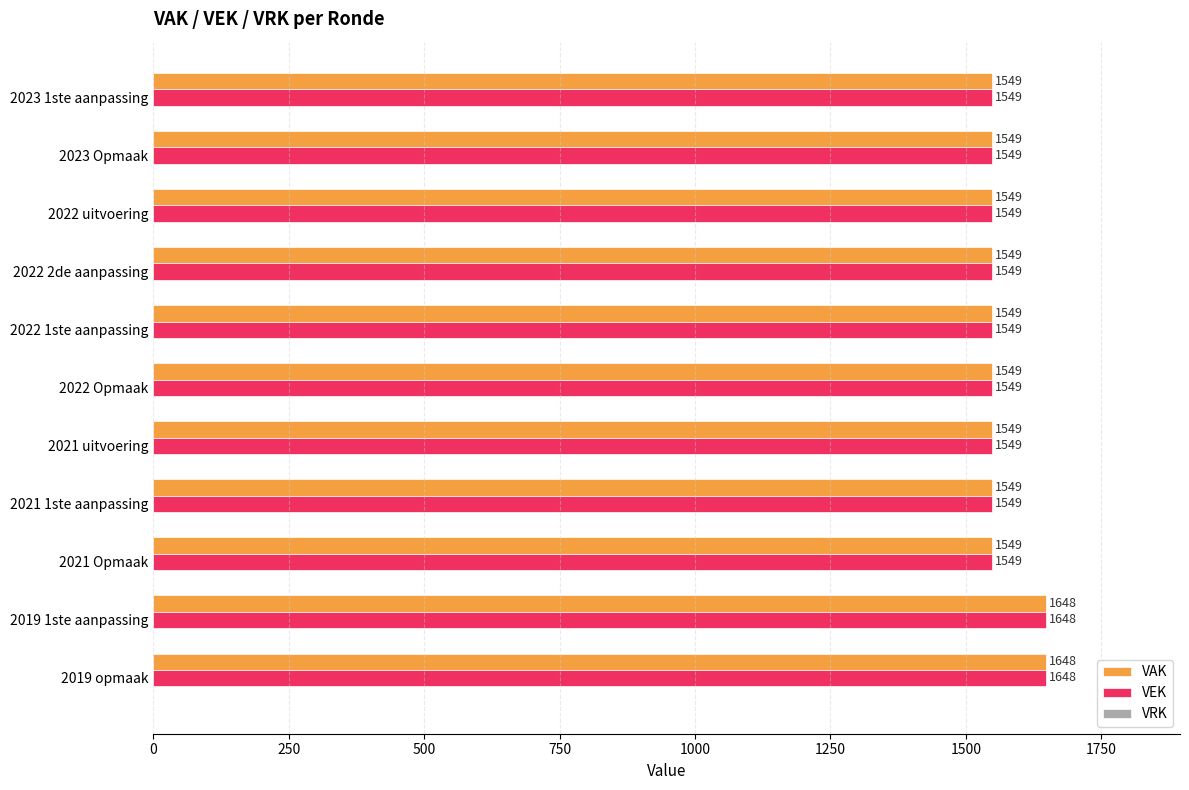

What is the difference between the maximum and minimum values in the VAK series?

99